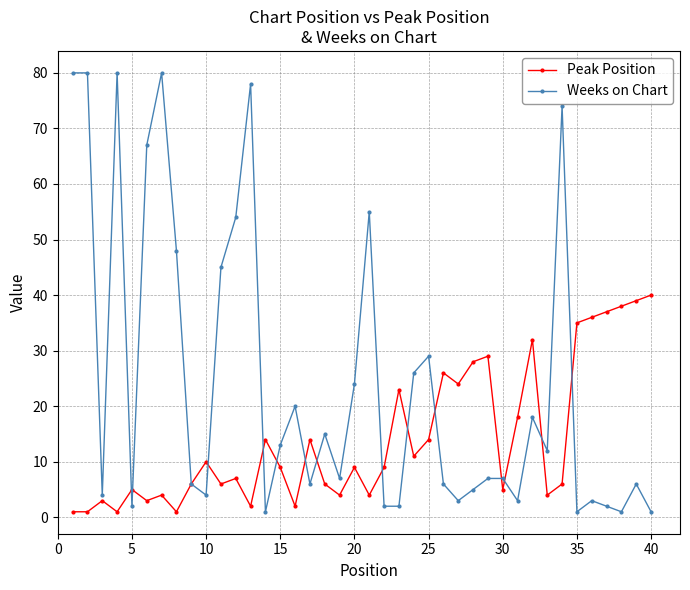

What is the value of the Weeks on Chart point at the 35th from the left?

1